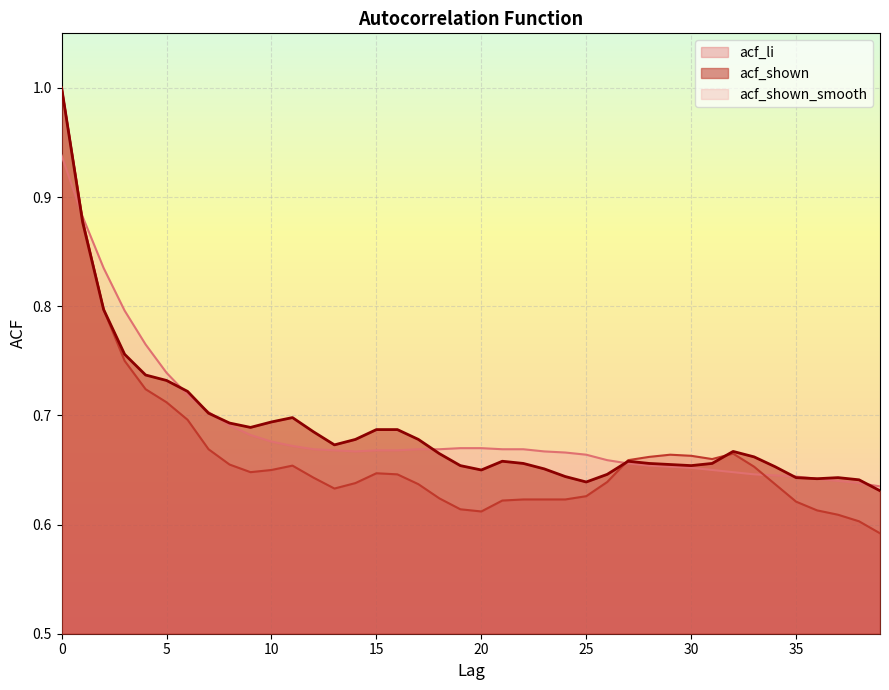

How many lines are shown in the chart?

3